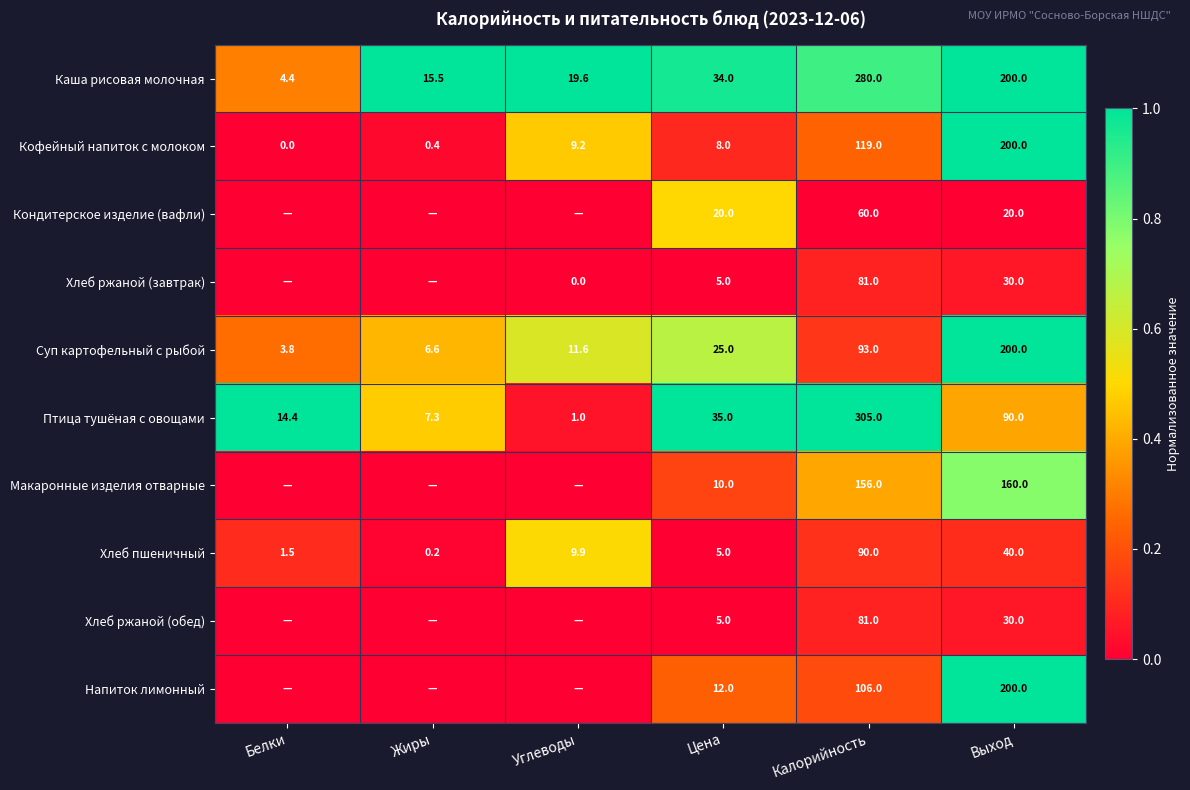

True or false: Кофейный напиток с молоком has a value of 9.2 at Углеводы.

True